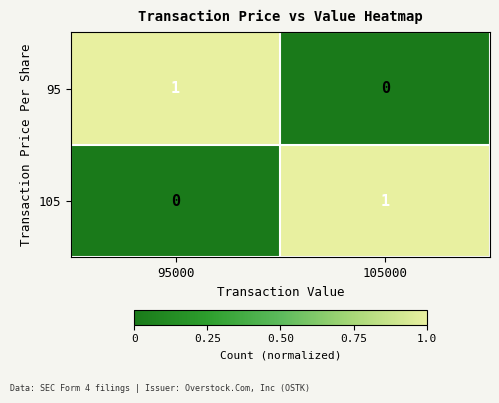

Rank the categories by 105 value from lowest to highest.

95000, 105000